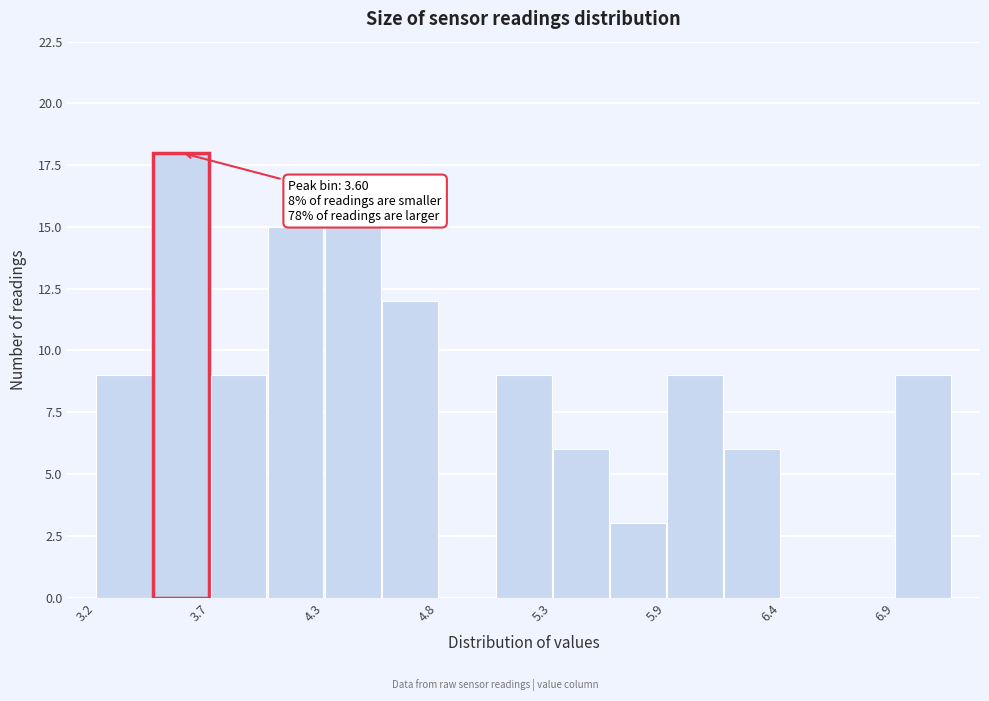

Read against the x-axis, roughly where is the centre of the tallest bar?

3.6